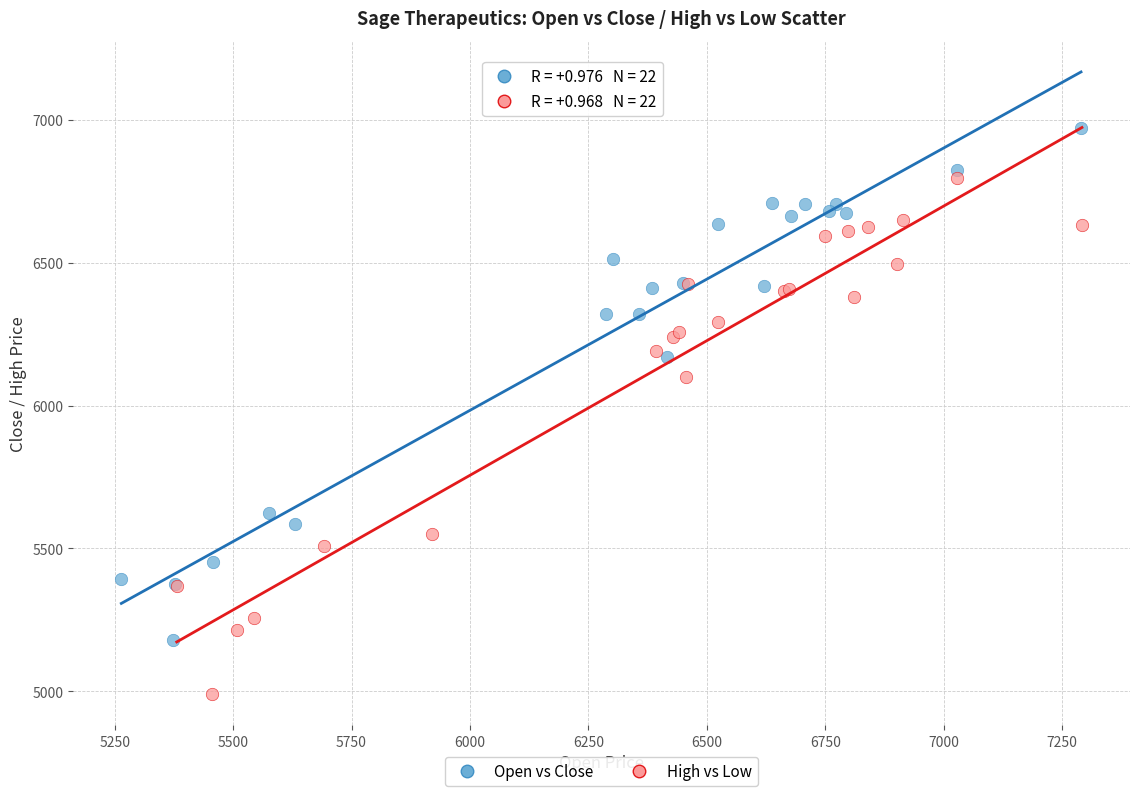

Which series reaches the minimum Y coordinate?

High vs Low